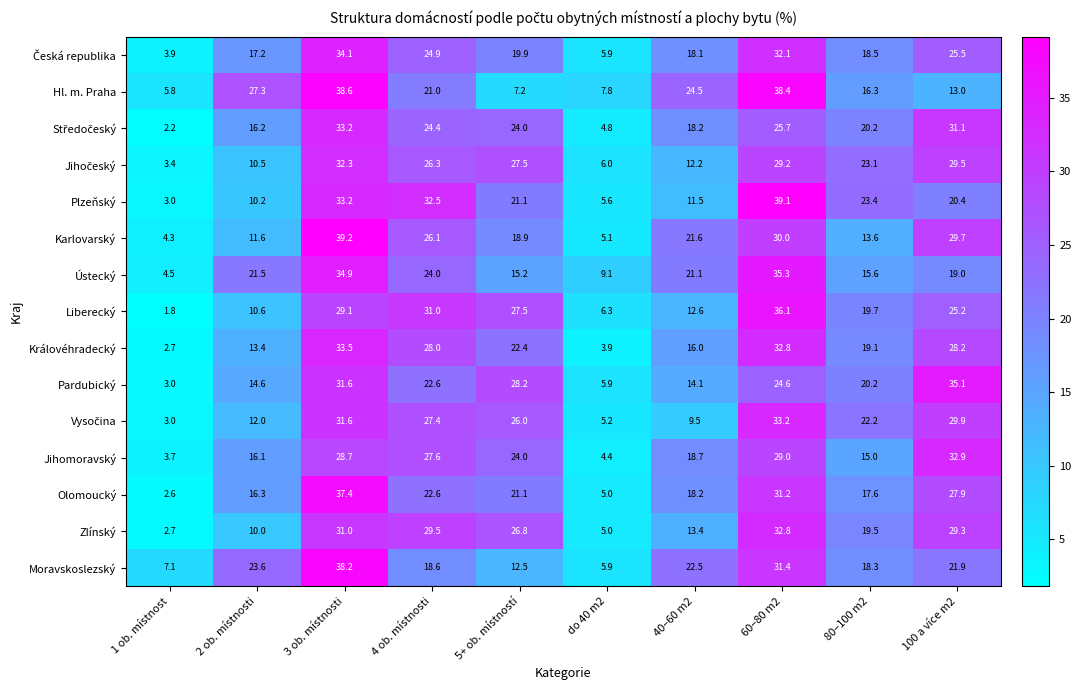

What is the difference between the Hl. m. Praha values at 1 ob. místnost and 2 ob. místnosti?

21.5